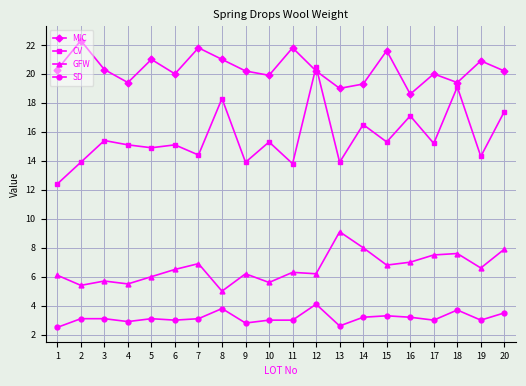

What are all the series names shown in the legend?

MIC, CV, GFW, SD